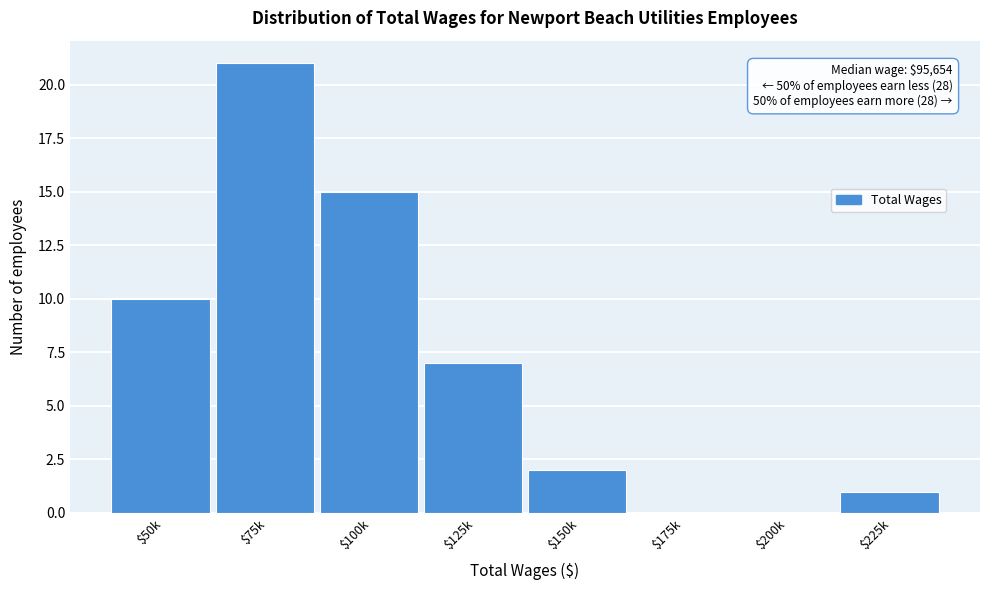

What is the greatest value displayed?

21